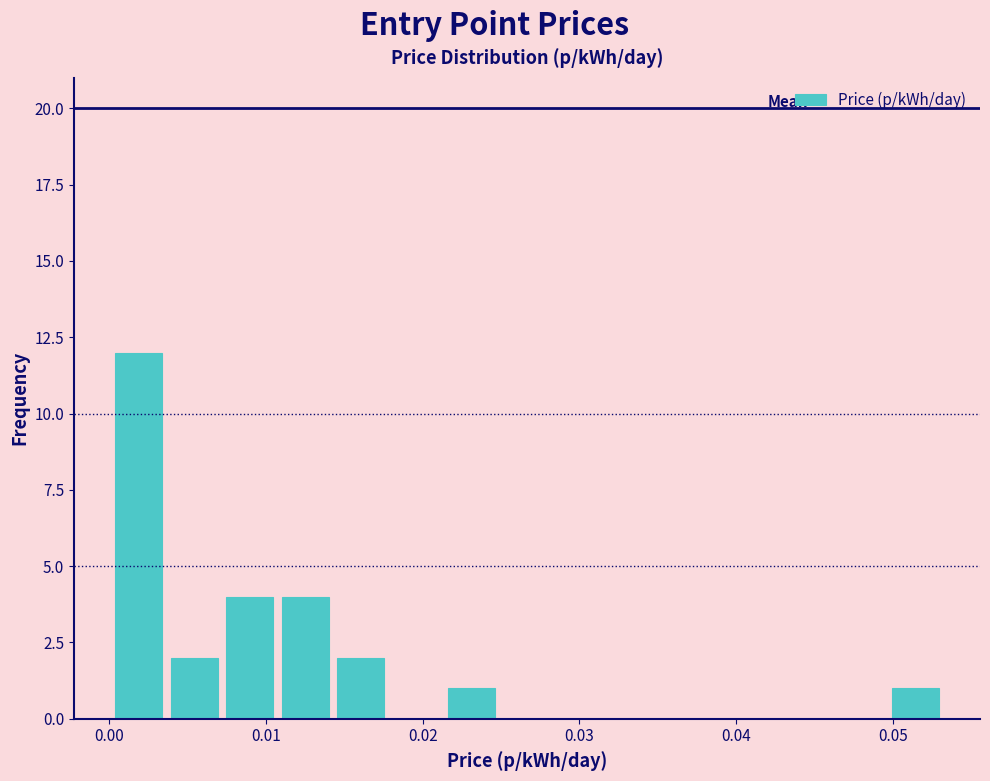

Around what value on the x-axis is the tallest bar? Give the approximate position of its centre, as read against the axis.

0.002